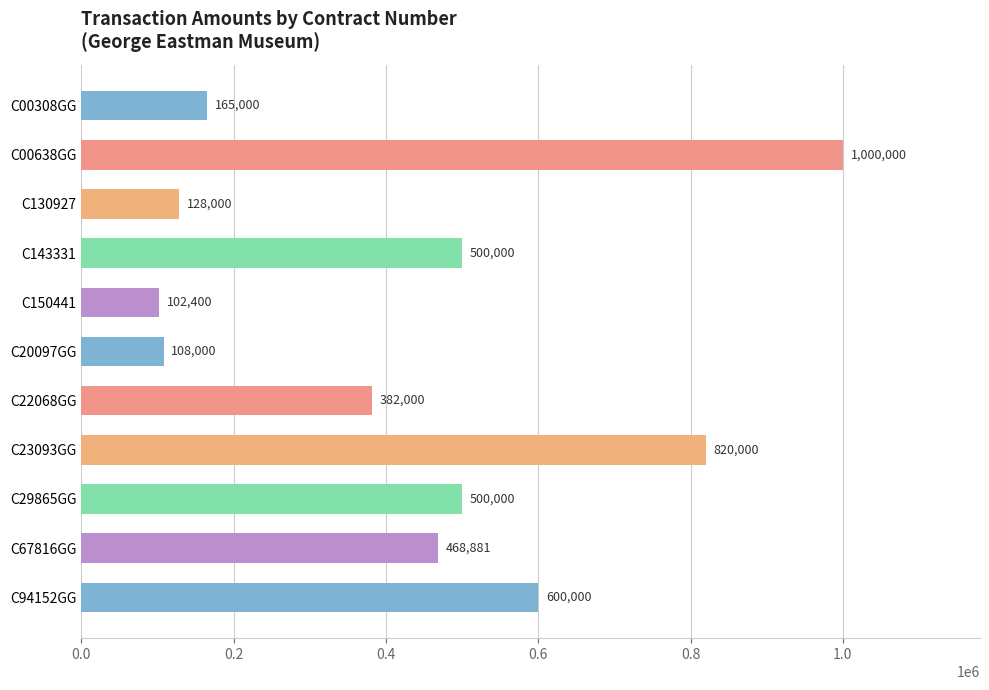

What is the maximum value shown in the chart?

1000000